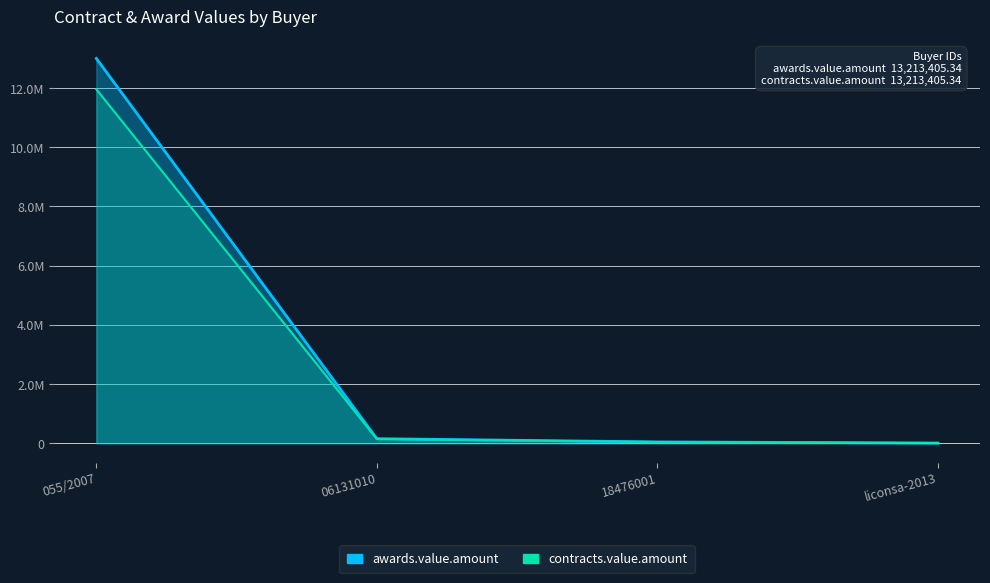

At which label is contracts.value.amount closest to 5984490?

06131010